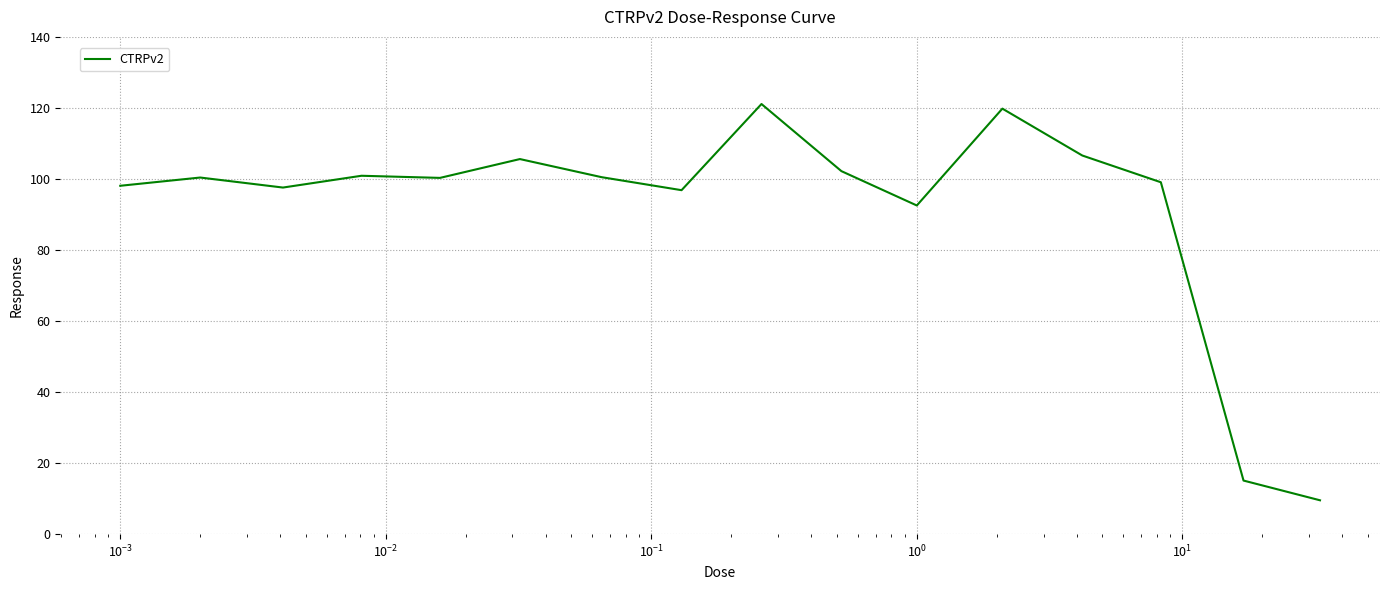

What is the smallest value displayed?

9.5